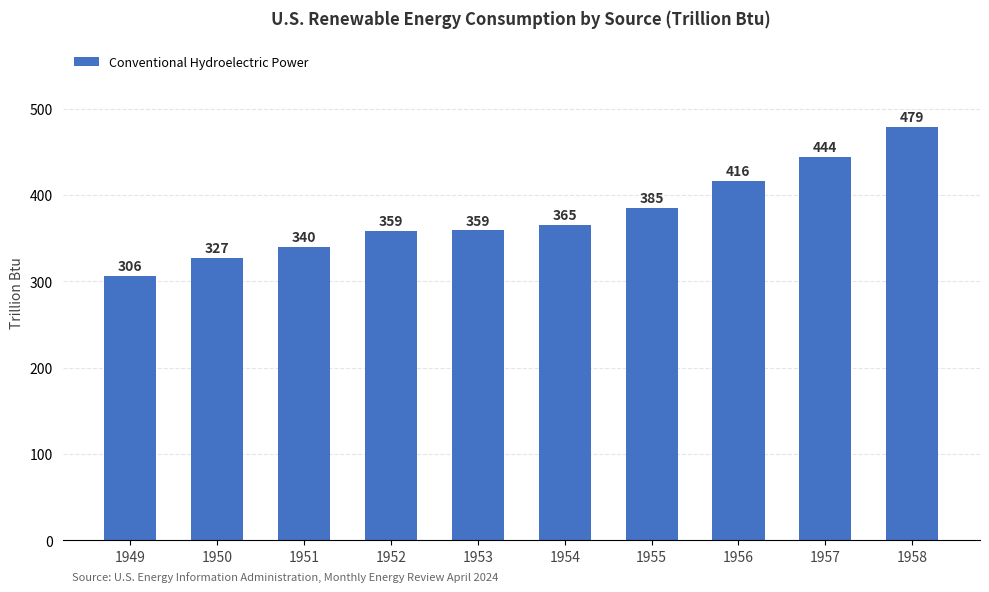

Which category has the highest value across all series?

1958